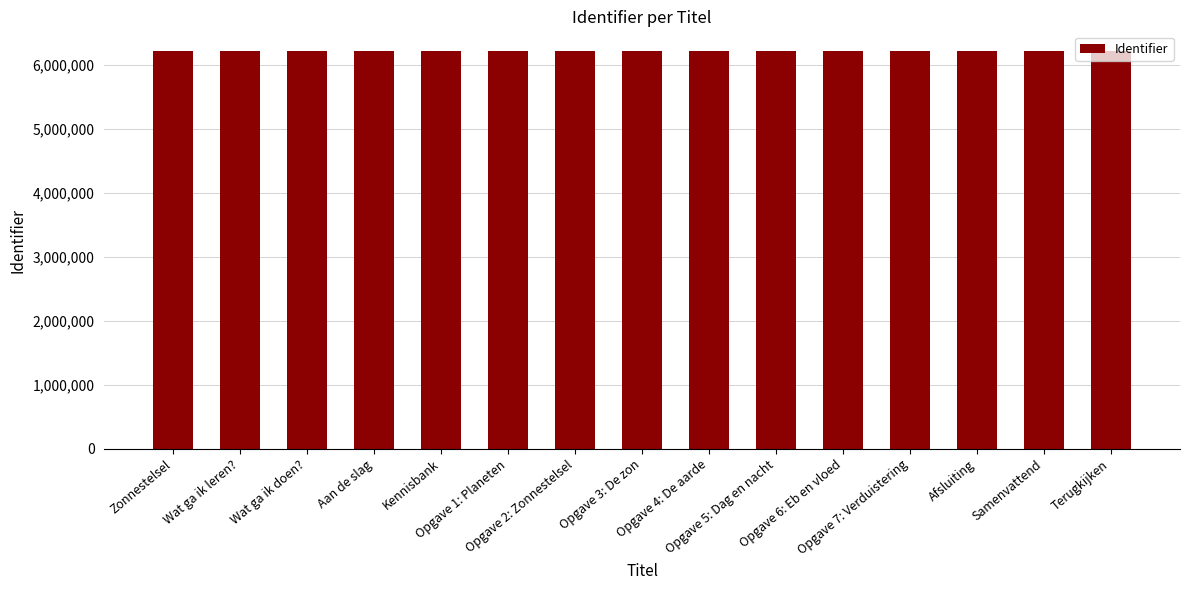

What is the greatest value displayed?

6212412